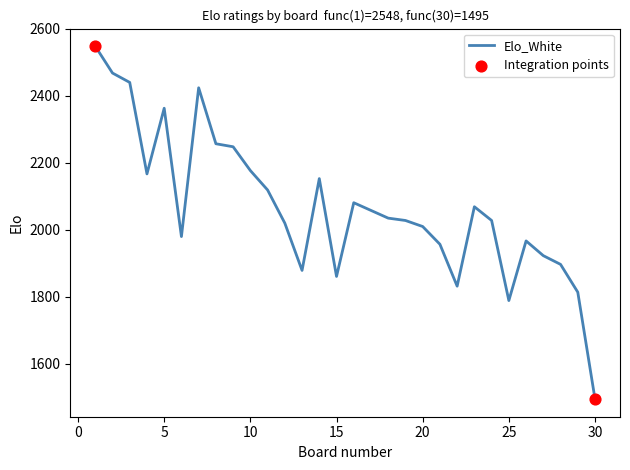

What is the maximum value shown in the chart?

2548